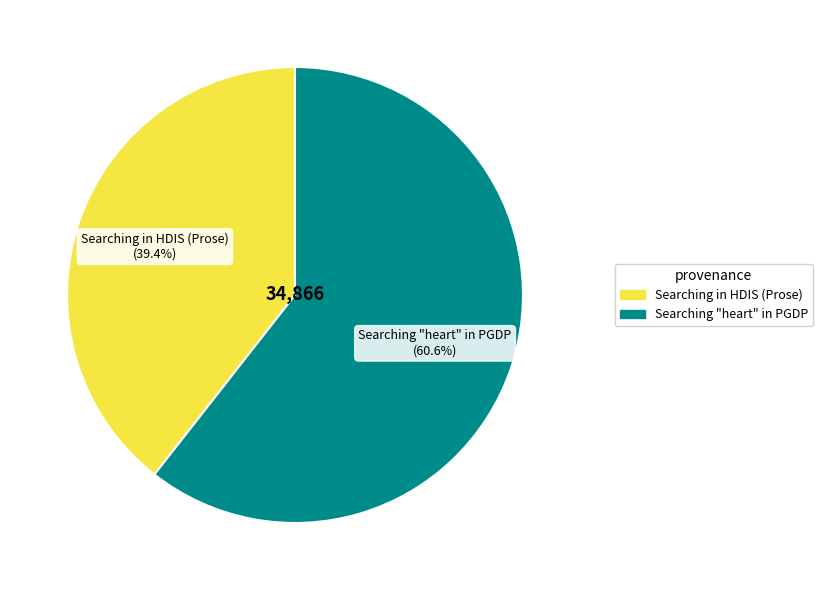

To the nearest percent, what is the difference between the largest and smallest slice percentages?

21%